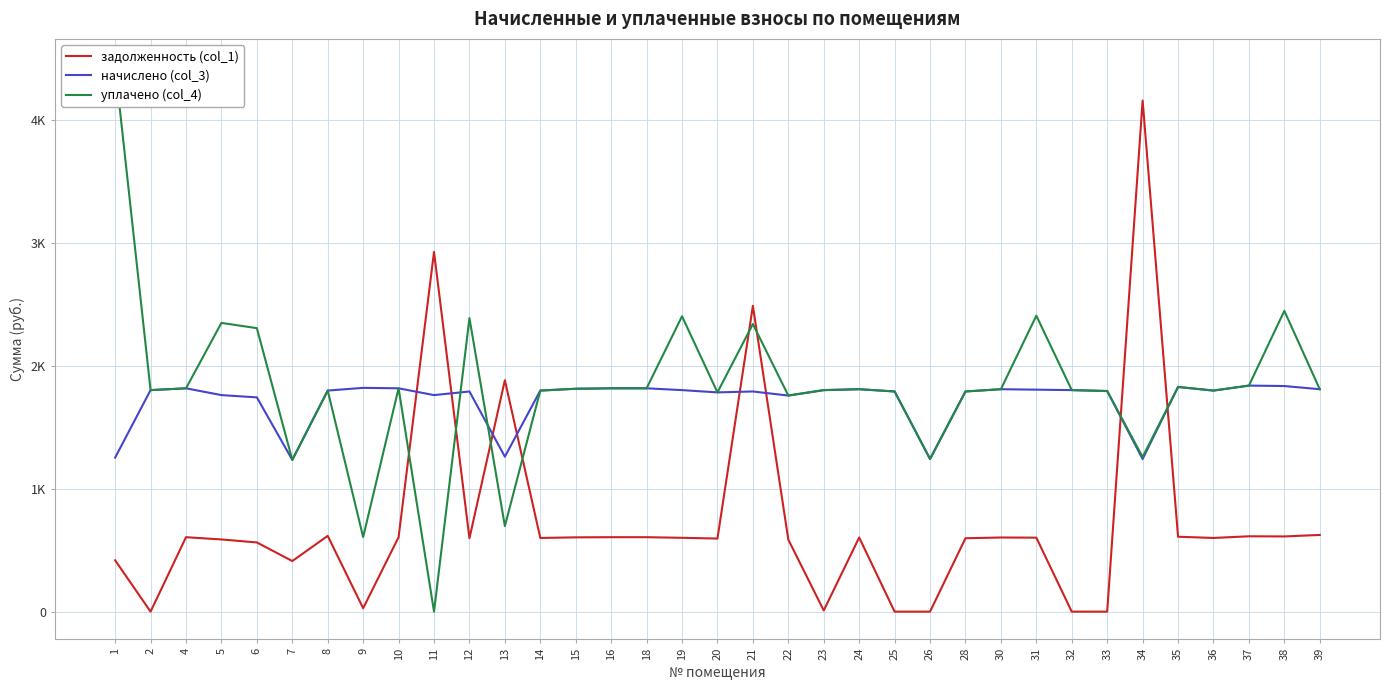

Which label corresponds to the largest value in the chart?

1